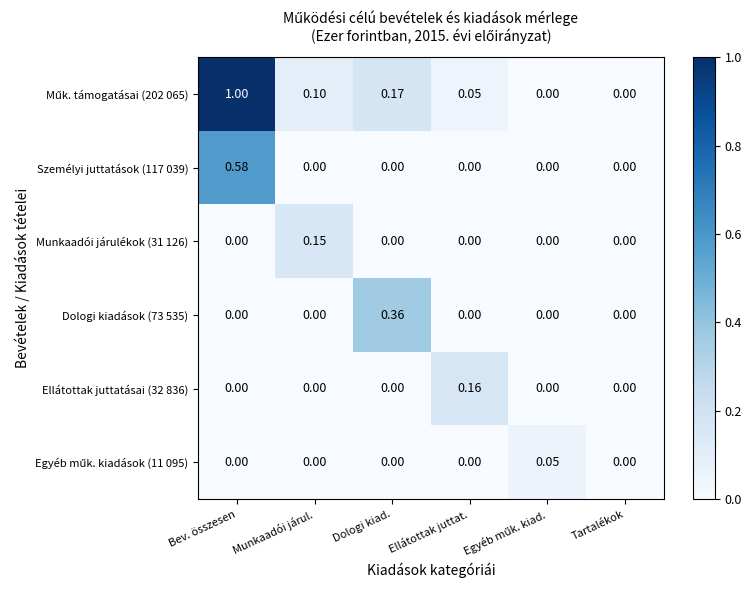

How many values in the Dologi kiadások (73 535) series exceed 0?

1